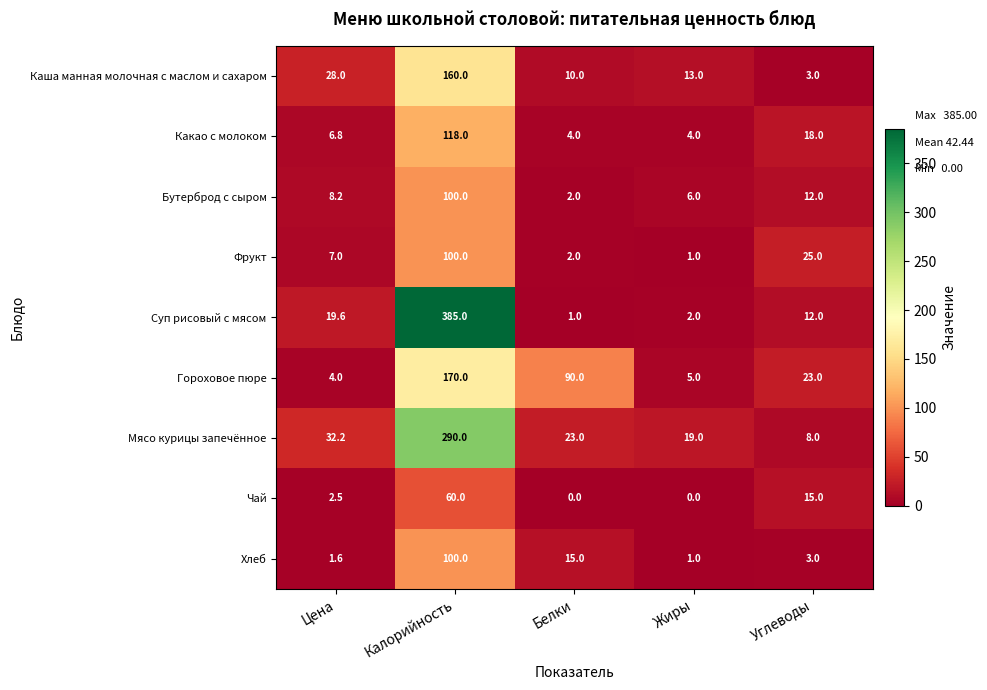

What is the average value of the Чай series?

15.5